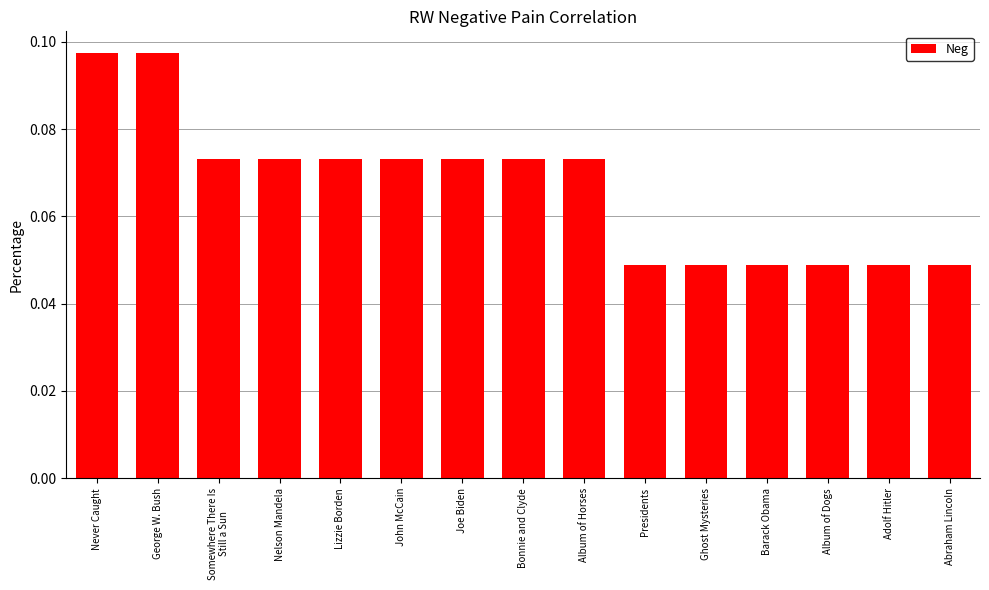

What is the label of the 2nd bar from the left?

George W. Bush